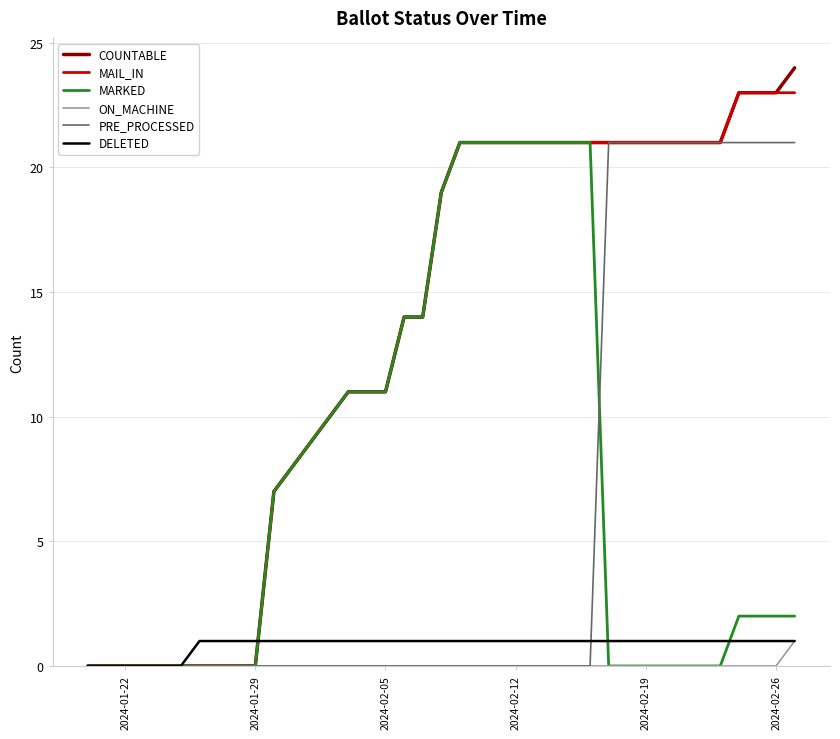

What is the greatest value displayed?

24